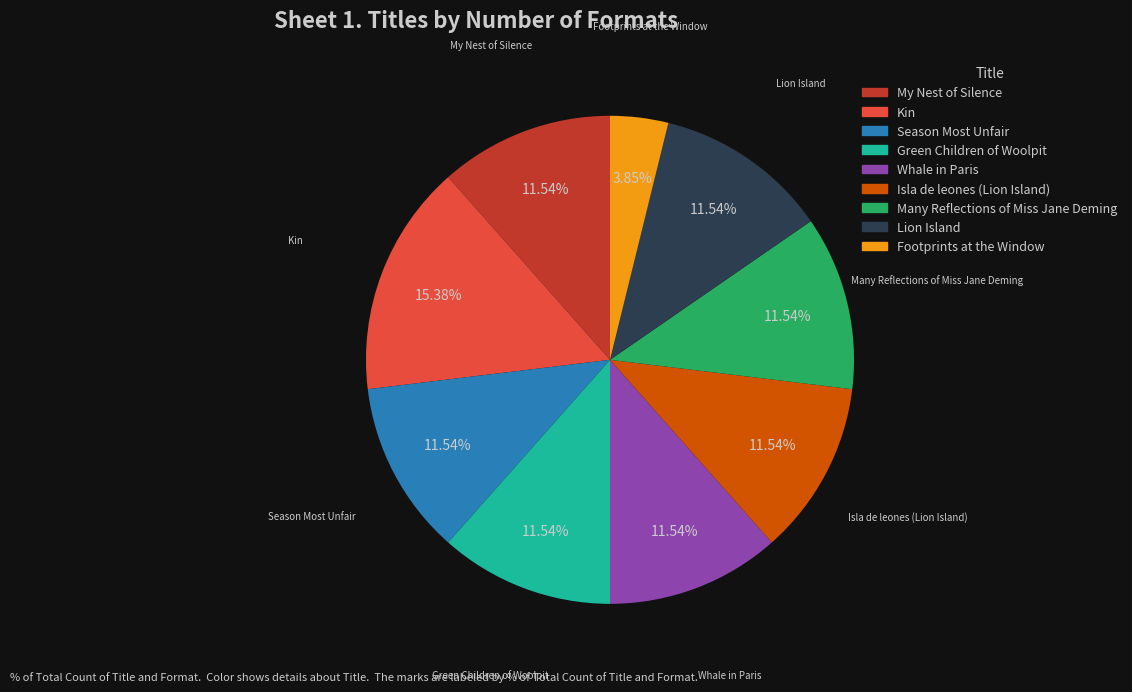

Is there a majority slice in this chart?

No